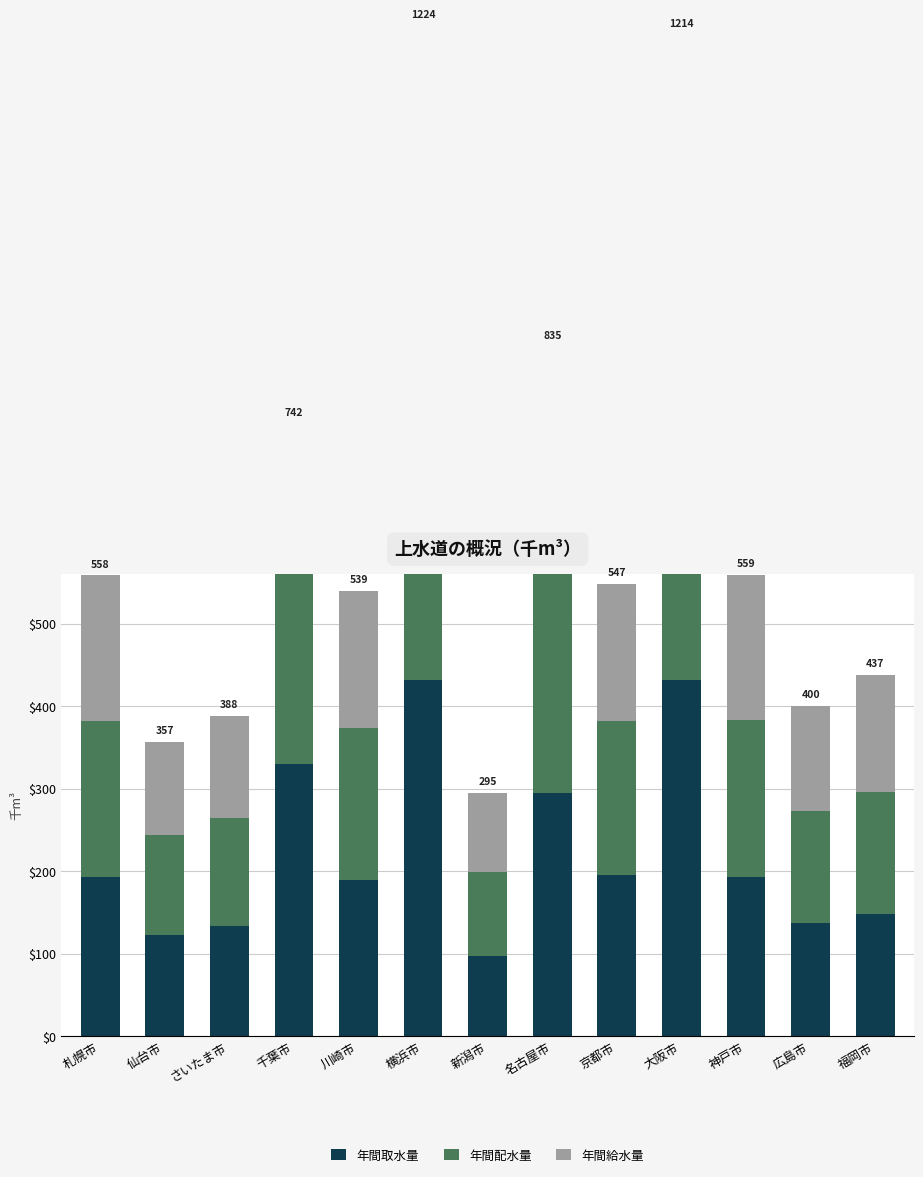

What is the label of the 5th bar from the right?

京都市